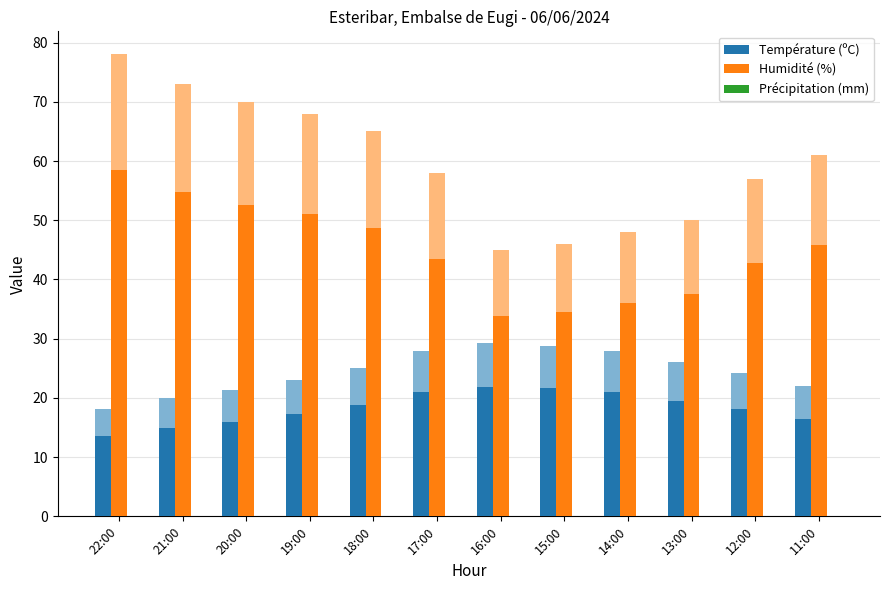

What is the sum of all Température (ºC) values?

220.0